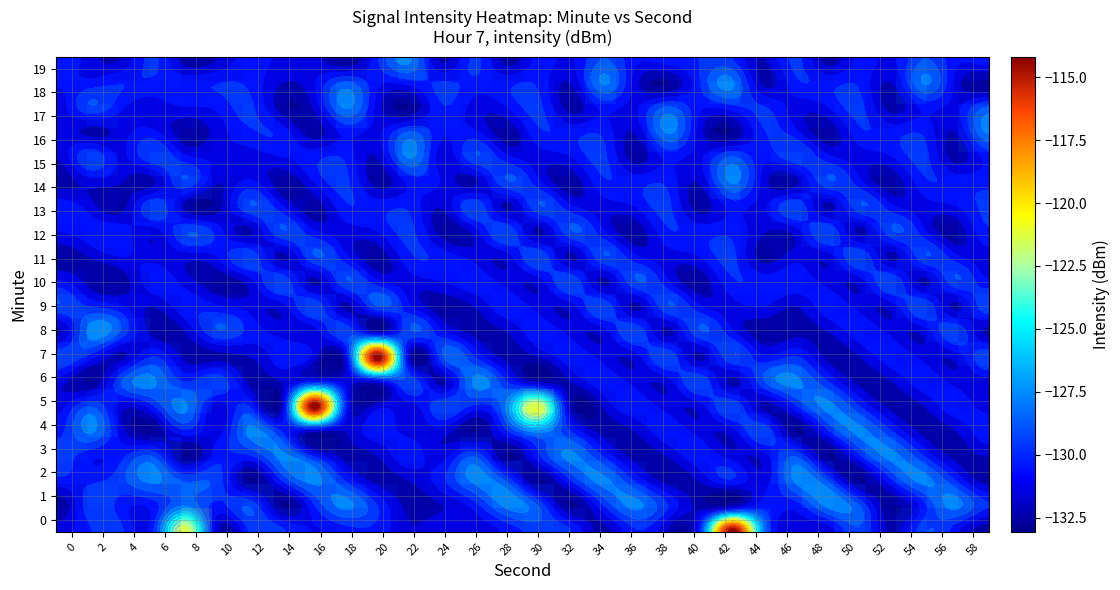

At how many categories does at least one series exceed -117?

3